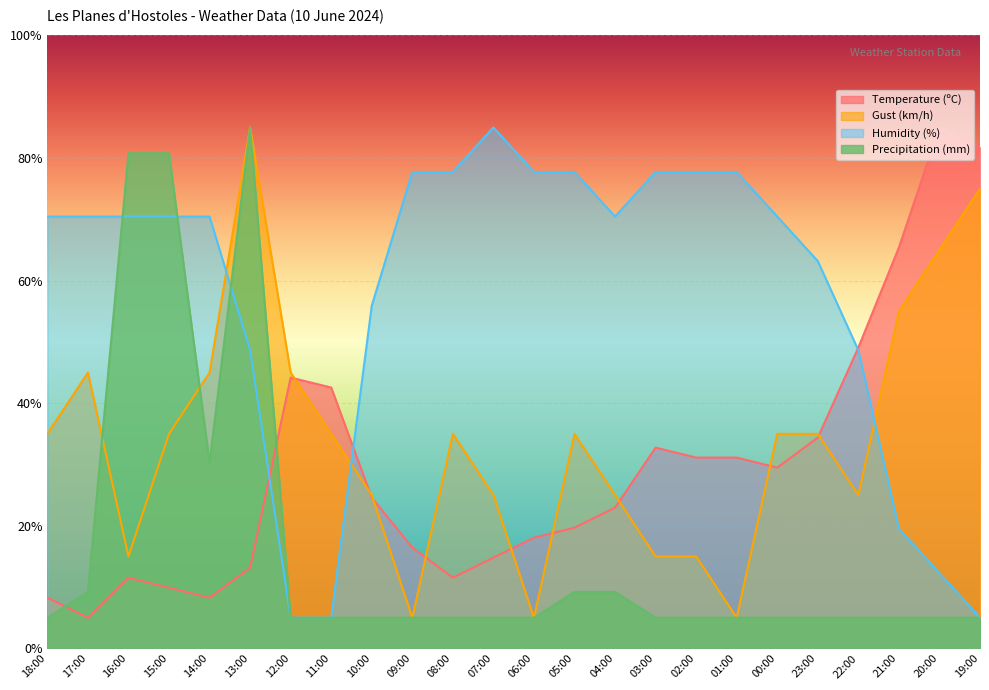

The value of Humidity (%) at 07:00 is 85.0. True or false?

True